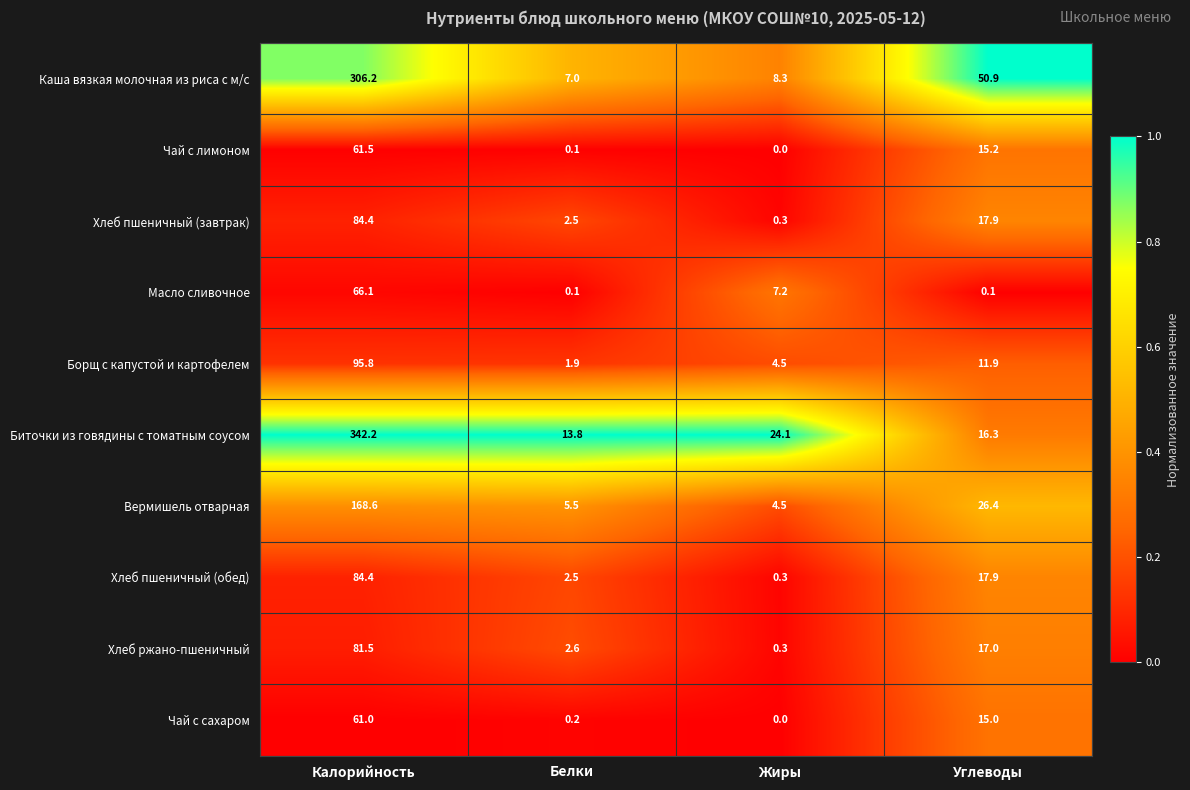

How many categories are shown in the chart?

4